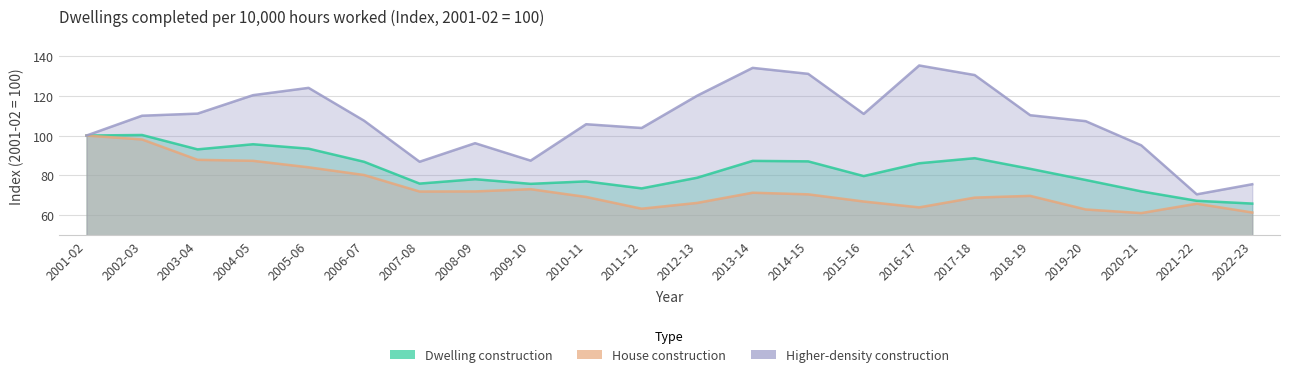

What is the approximate value of House construction at 2005-06?

84.0